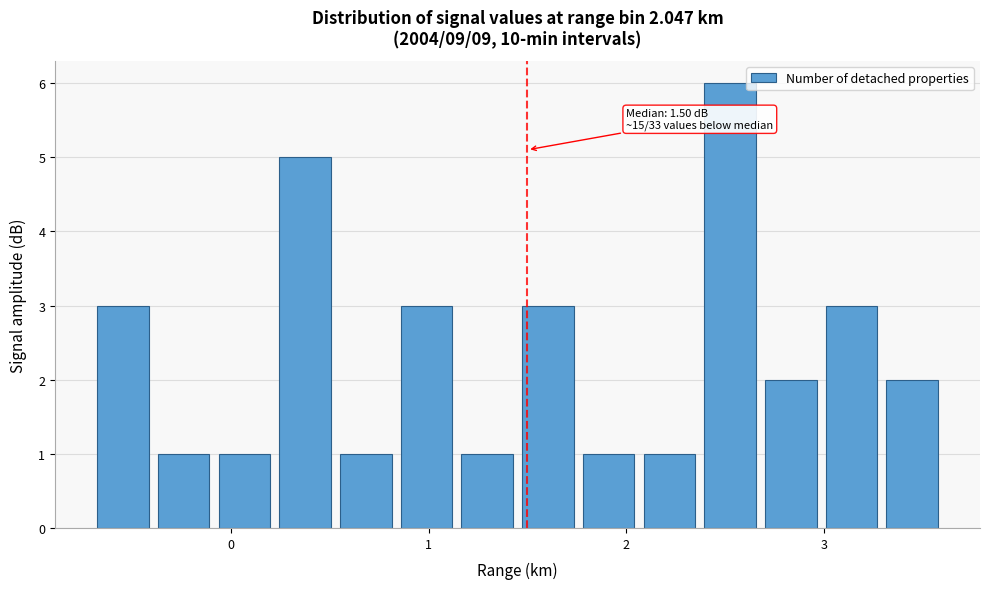

Read against the x-axis, roughly where is the centre of the tallest bar?

2.5